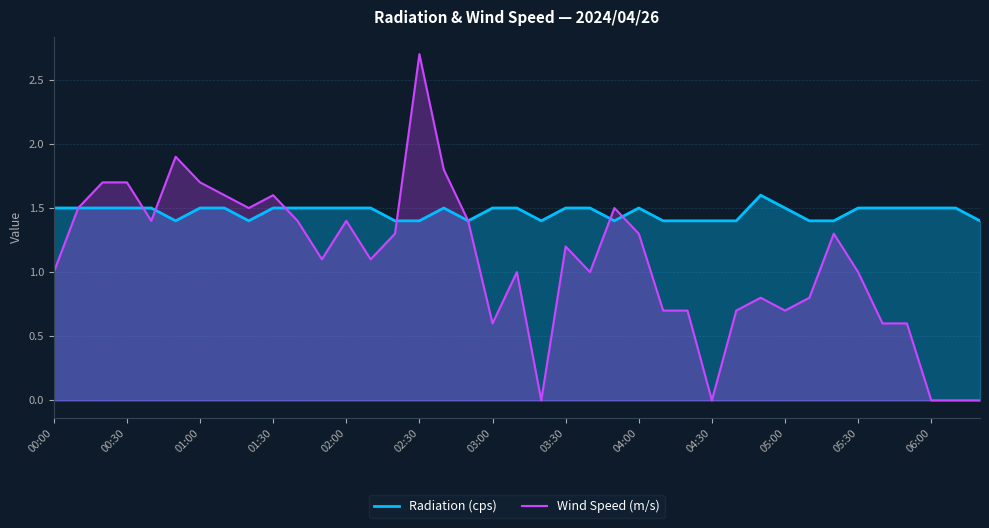

Reading right to left, transcribe all the data shown in this chart.

Radiation (cps): 1.4	1.5	1.5	1.5	1.5	1.5	1.4	1.4	1.5	1.6	1.4	1.4	1.4	1.4	1.5	1.4	1.5	1.5	1.4	1.5	1.5	1.4	1.5	1.4	1.4	1.5	1.5	1.5	1.5	1.5	1.4	1.5	1.5	1.4	1.5	1.5	1.5	1.5	1.5
Wind Speed (m/s): 0.0	0.0	0.0	0.6	0.6	1.0	1.3	0.8	0.7	0.8	0.7	0.0	0.7	0.7	1.3	1.5	1.0	1.2	0.0	1.0	0.6	1.4	1.8	2.7	1.3	1.1	1.4	1.1	1.4	1.6	1.5	1.6	1.7	1.9	1.4	1.7	1.7	1.5	1.0